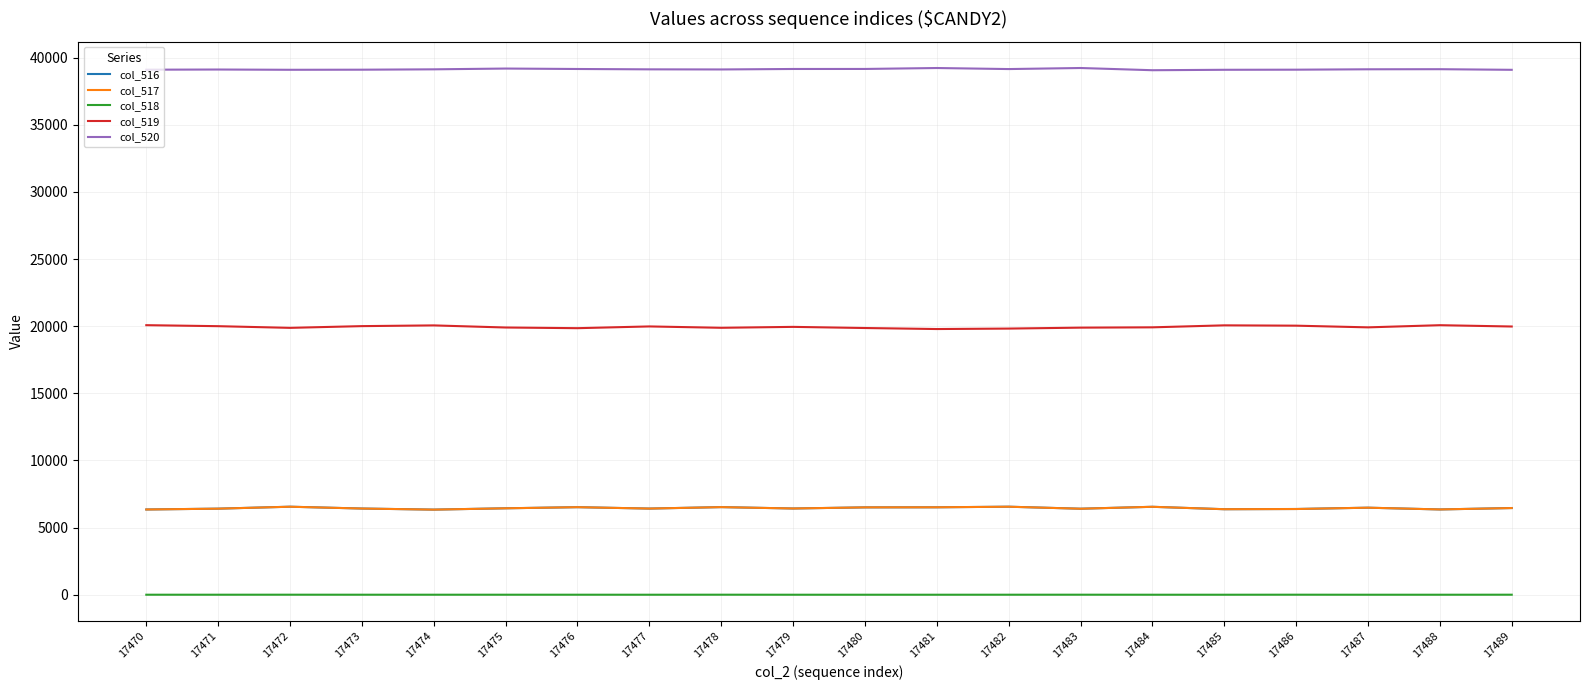

Is this an area chart (filled region under the line)?

No